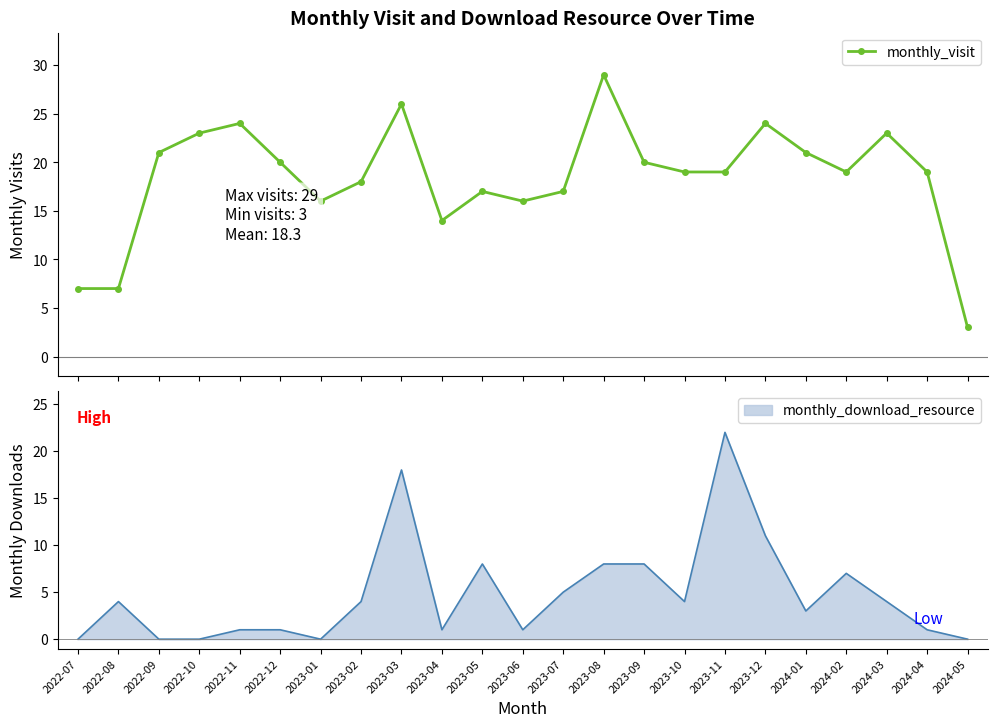

What is the change in value from 2023-03 to 2023-06?

-10